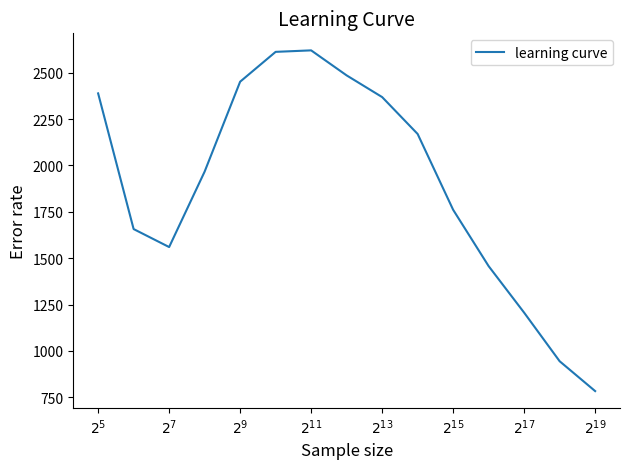

What is the minimum value shown in the chart?

783